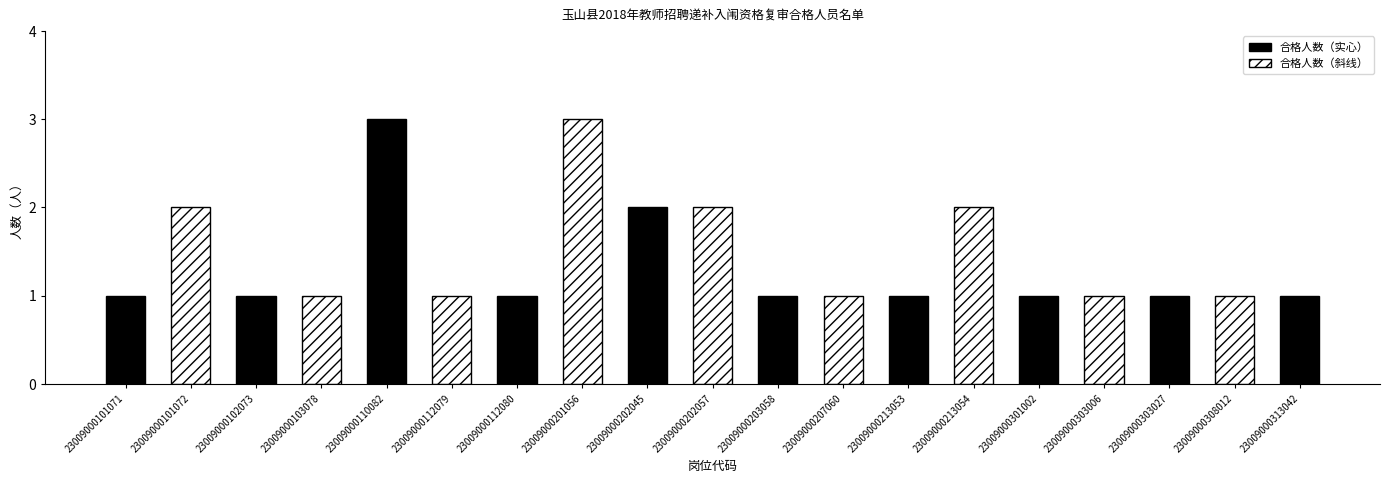

The value at 23009000303006 is 1. True or false?

True